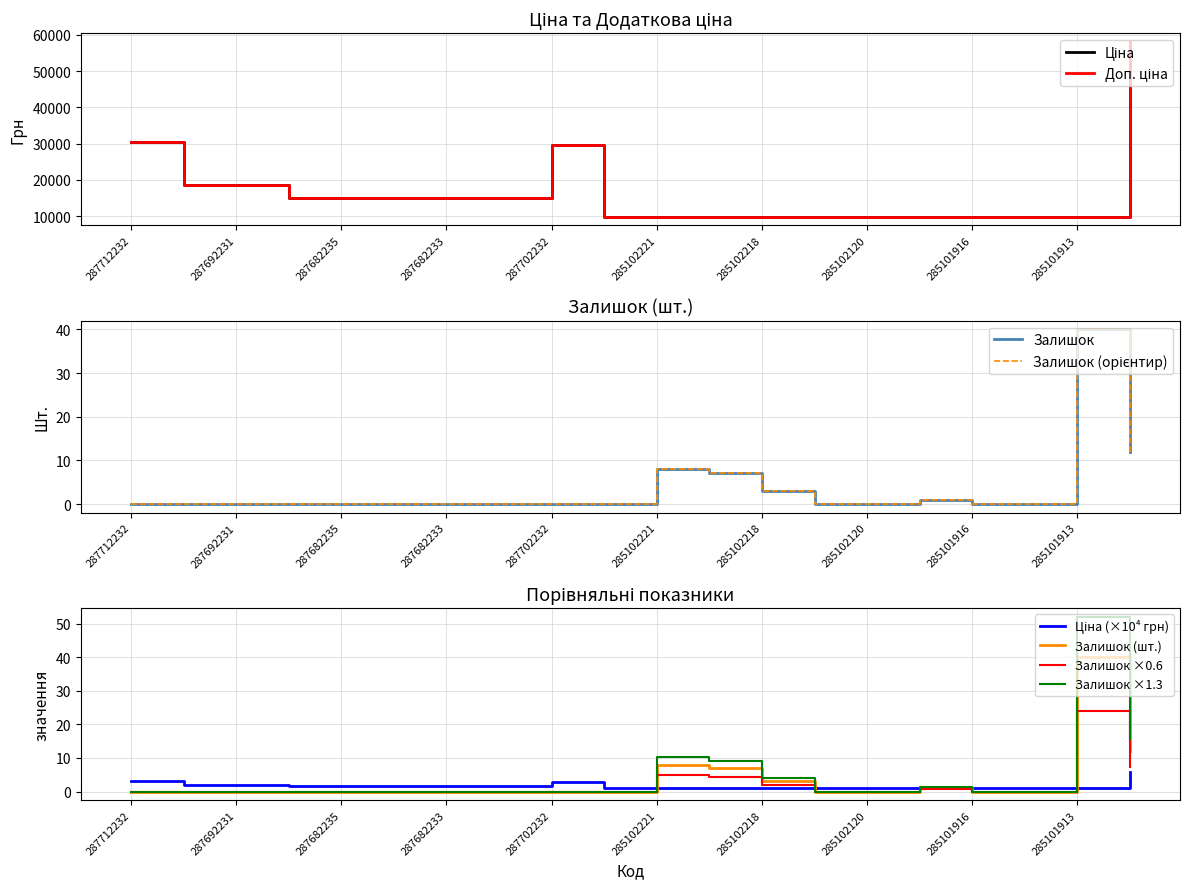

Which category has the lowest value in the Доп. ціна series?

285101569